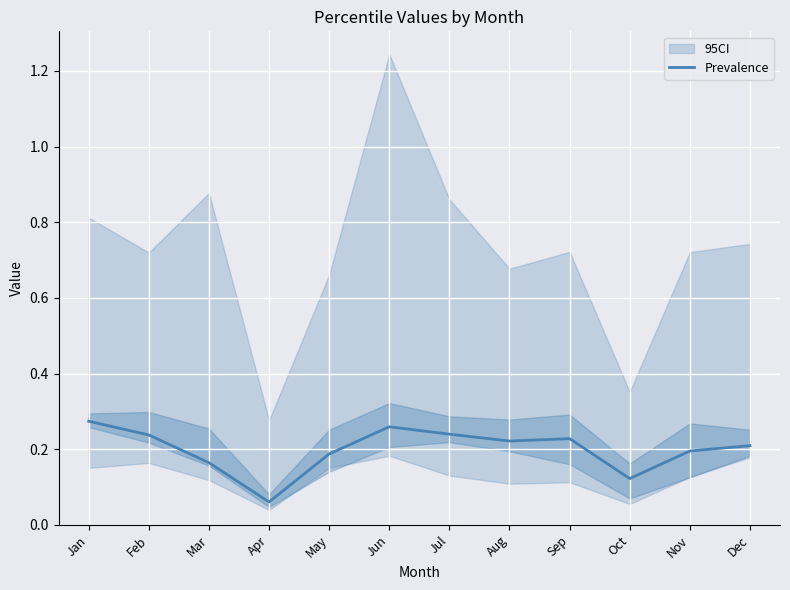

What is the value of the 3rd point from the left?

0.2